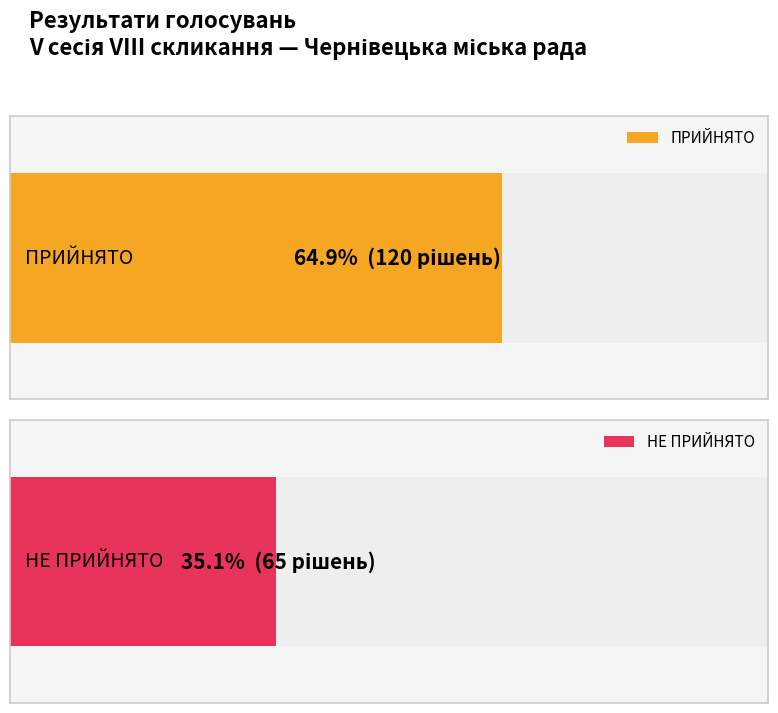

At which category does the chart reach its minimum across all series?

НЕ ПРИЙНЯТО